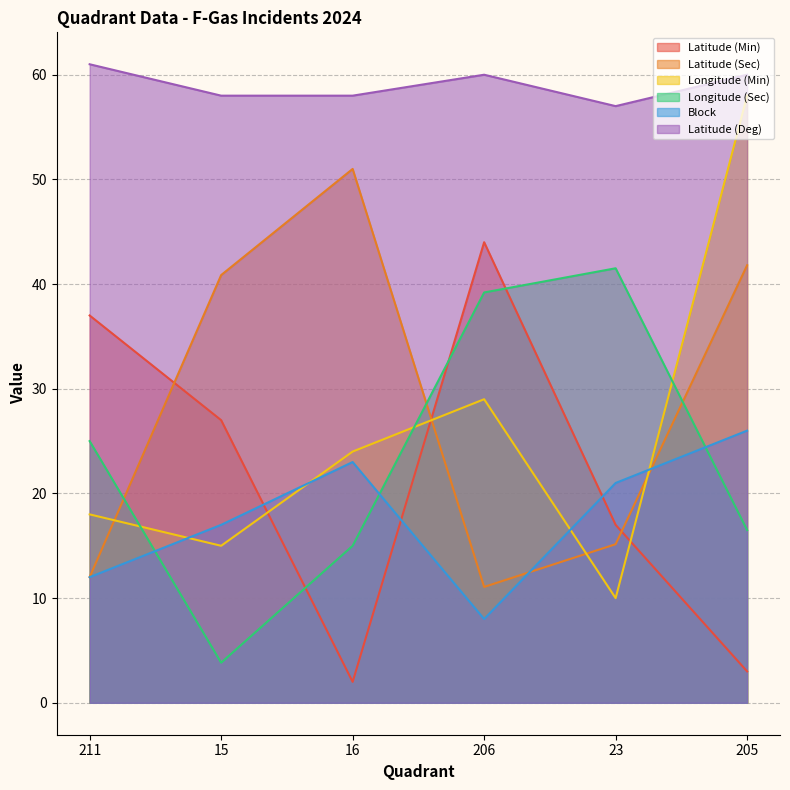

What is the difference between the maximum and minimum values in the Longitude (Min) series?

48.0